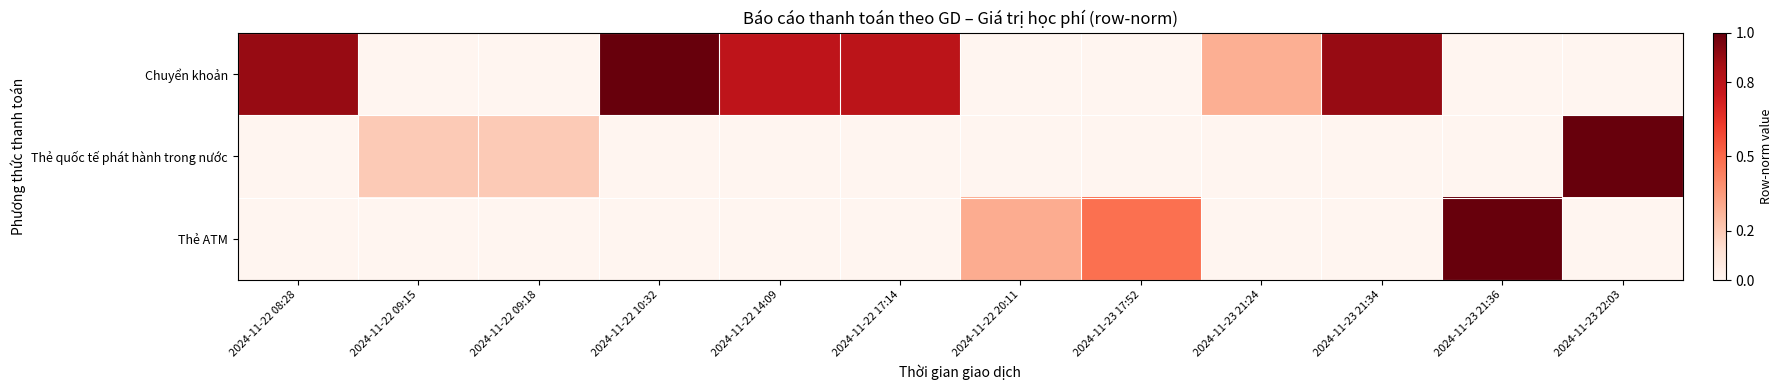

Reading left to right, list all the values displayed in this chart.

Chuyển khoản: 2024-11-22 08:28=0.9	2024-11-22 09:15=0.0	2024-11-22 09:18=0.0	2024-11-22 10:32=1.0	2024-11-22 14:09=0.8	2024-11-22 17:14=0.8	2024-11-22 20:11=0.0	2024-11-23 17:52=0.0	2024-11-23 21:24=0.3	2024-11-23 21:34=0.9	2024-11-23 21:36=0.0	2024-11-23 22:03=0.0
Thẻ quốc tế phát hành trong nước: 2024-11-22 08:28=0.0	2024-11-22 09:15=0.2	2024-11-22 09:18=0.2	2024-11-22 10:32=0.0	2024-11-22 14:09=0.0	2024-11-22 17:14=0.0	2024-11-22 20:11=0.0	2024-11-23 17:52=0.0	2024-11-23 21:24=0.0	2024-11-23 21:34=0.0	2024-11-23 21:36=0.0	2024-11-23 22:03=1.0
Thẻ ATM: 2024-11-22 08:28=0.0	2024-11-22 09:15=0.0	2024-11-22 09:18=0.0	2024-11-22 10:32=0.0	2024-11-22 14:09=0.0	2024-11-22 17:14=0.0	2024-11-22 20:11=0.3	2024-11-23 17:52=0.5	2024-11-23 21:24=0.0	2024-11-23 21:34=0.0	2024-11-23 21:36=1.0	2024-11-23 22:03=0.0